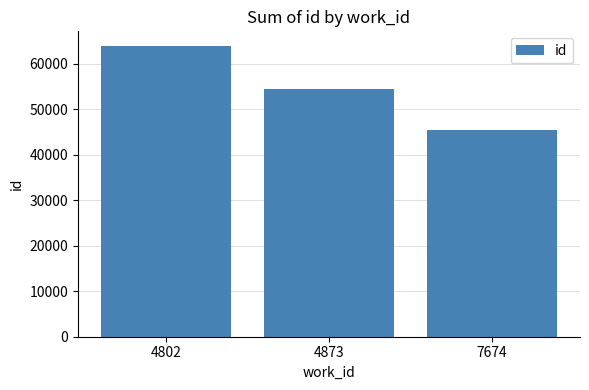

Which has a higher value, 7674 or 4873?

4873